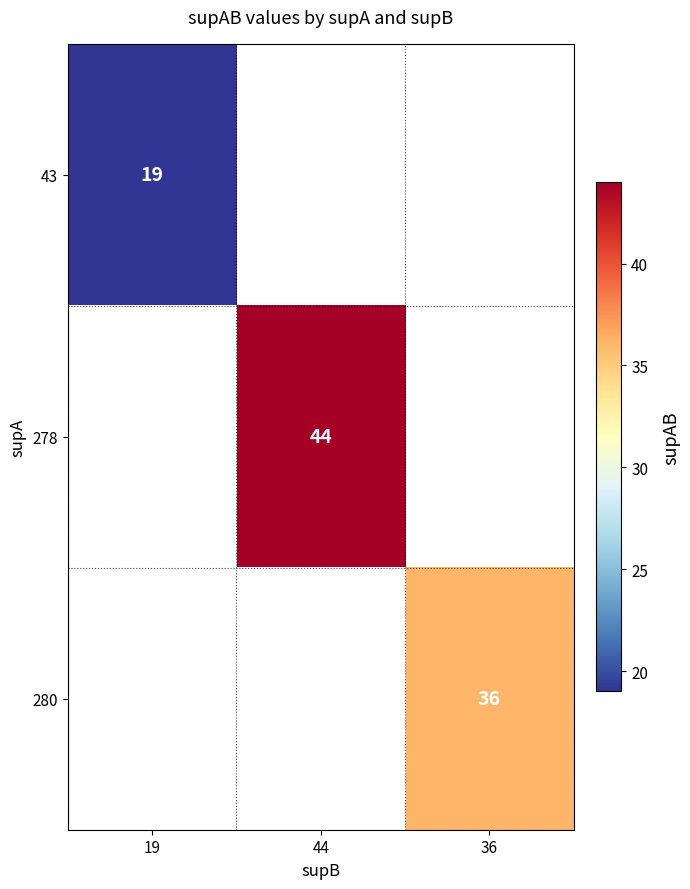

What is the maximum value shown in the chart?

44.0